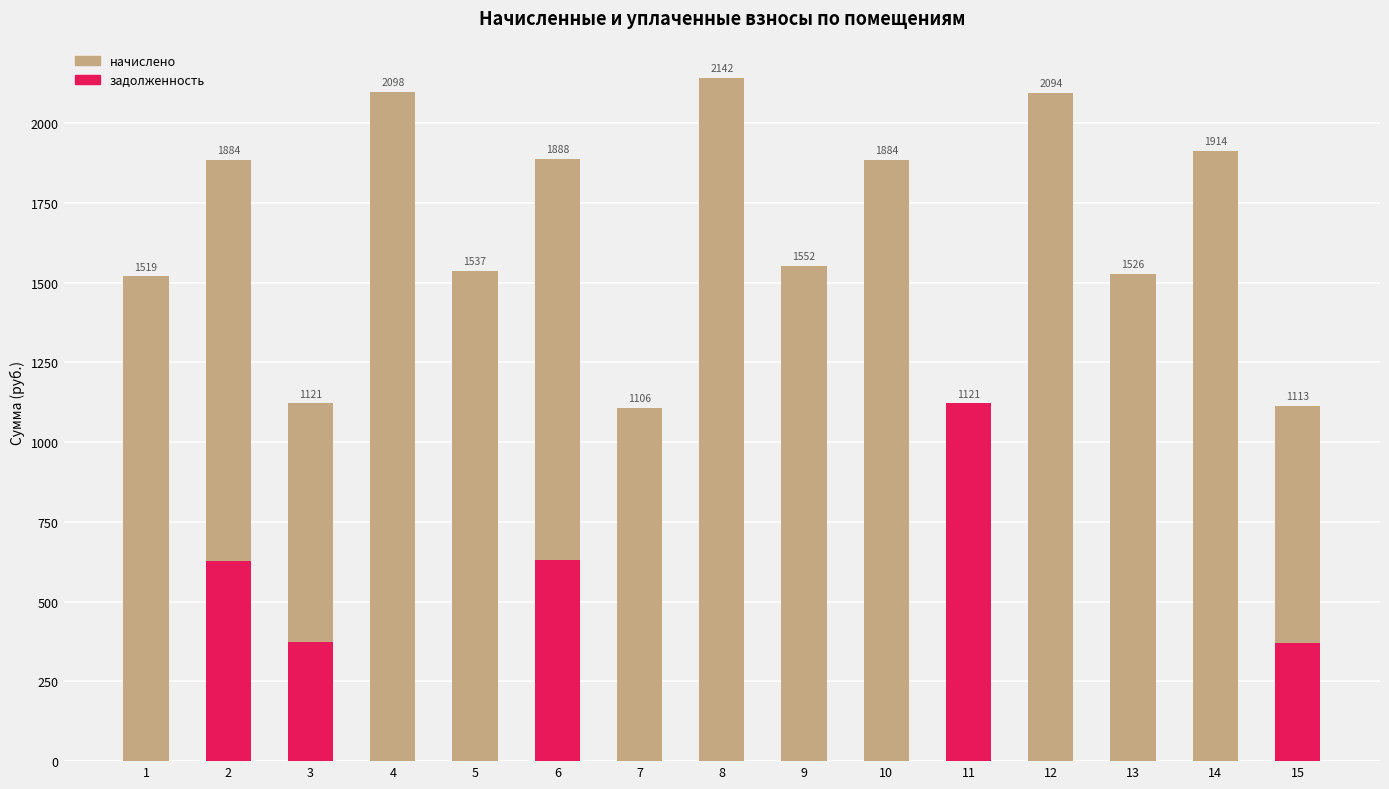

Rank the series by their average value, from highest to lowest.

начислено, задолженность